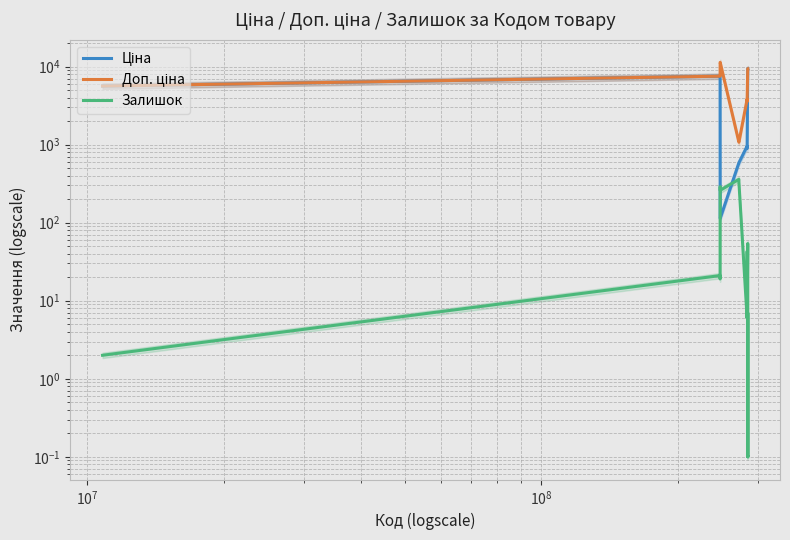

True or false: Доп. ціна and Залишок cross at least once.

False